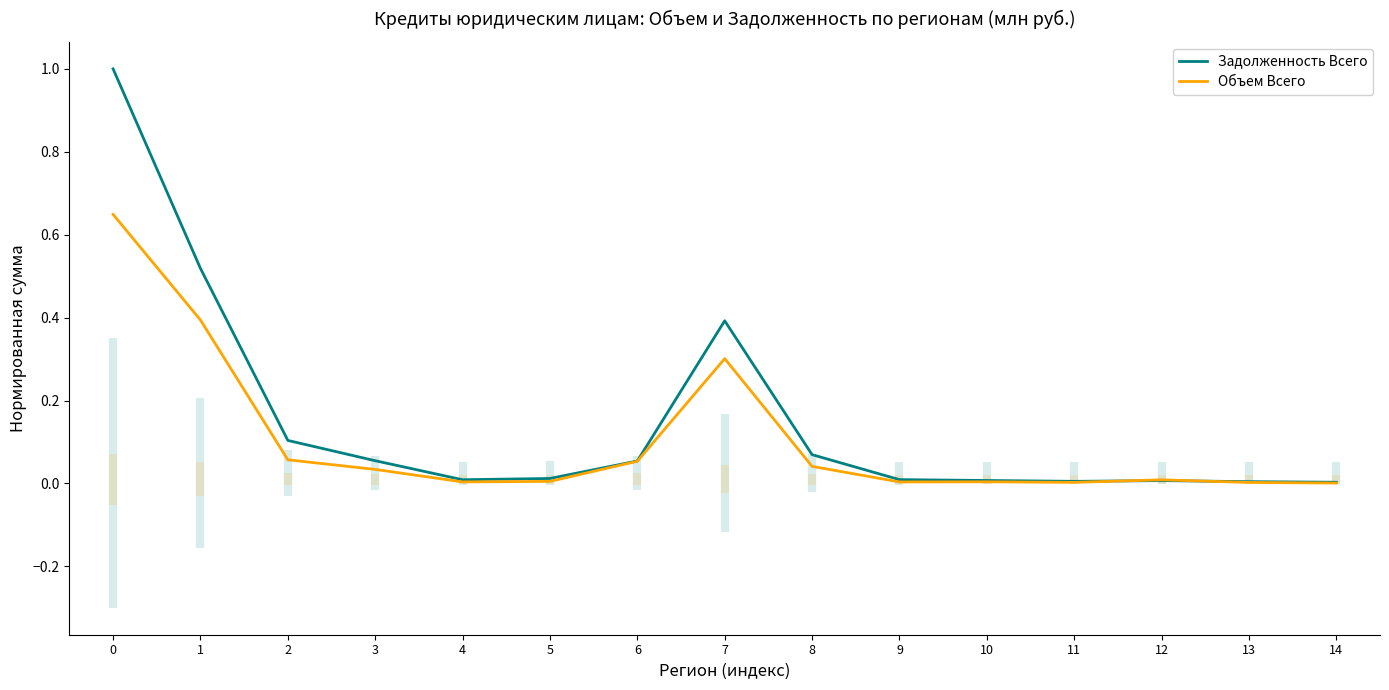

How many lines are shown in the chart?

2